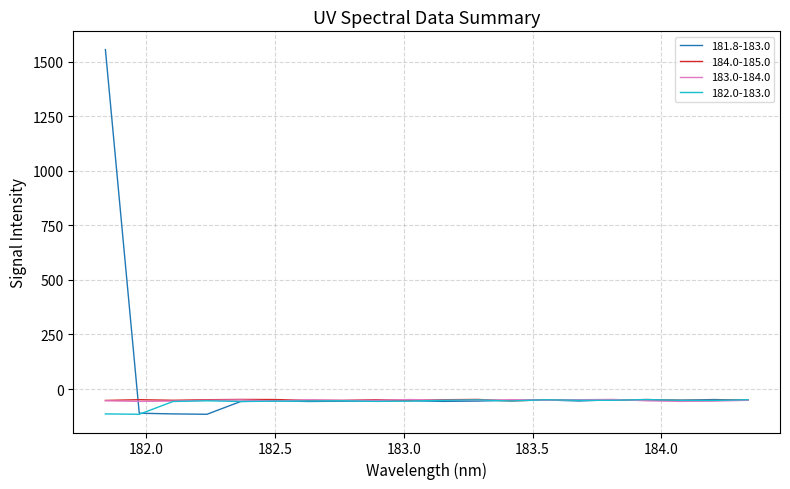

What is the highest value of the 182.0-183.0 series?

-48.3